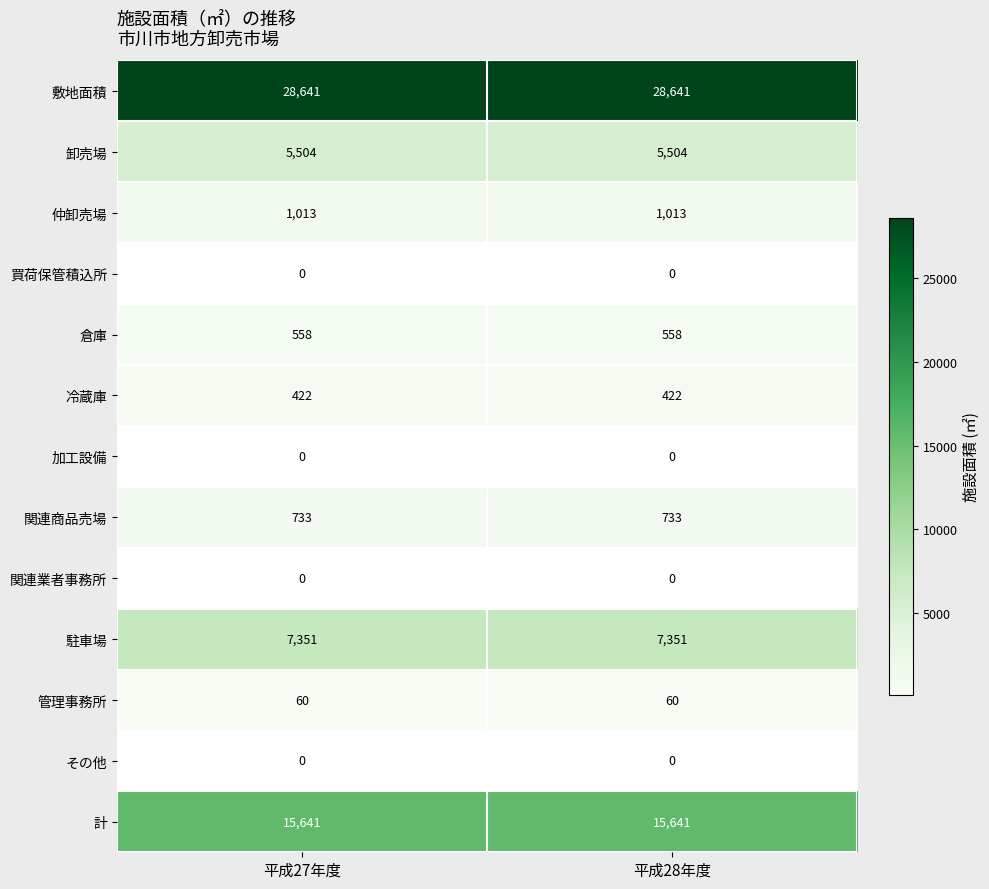

Which series has the largest total across all categories?

敷地面積